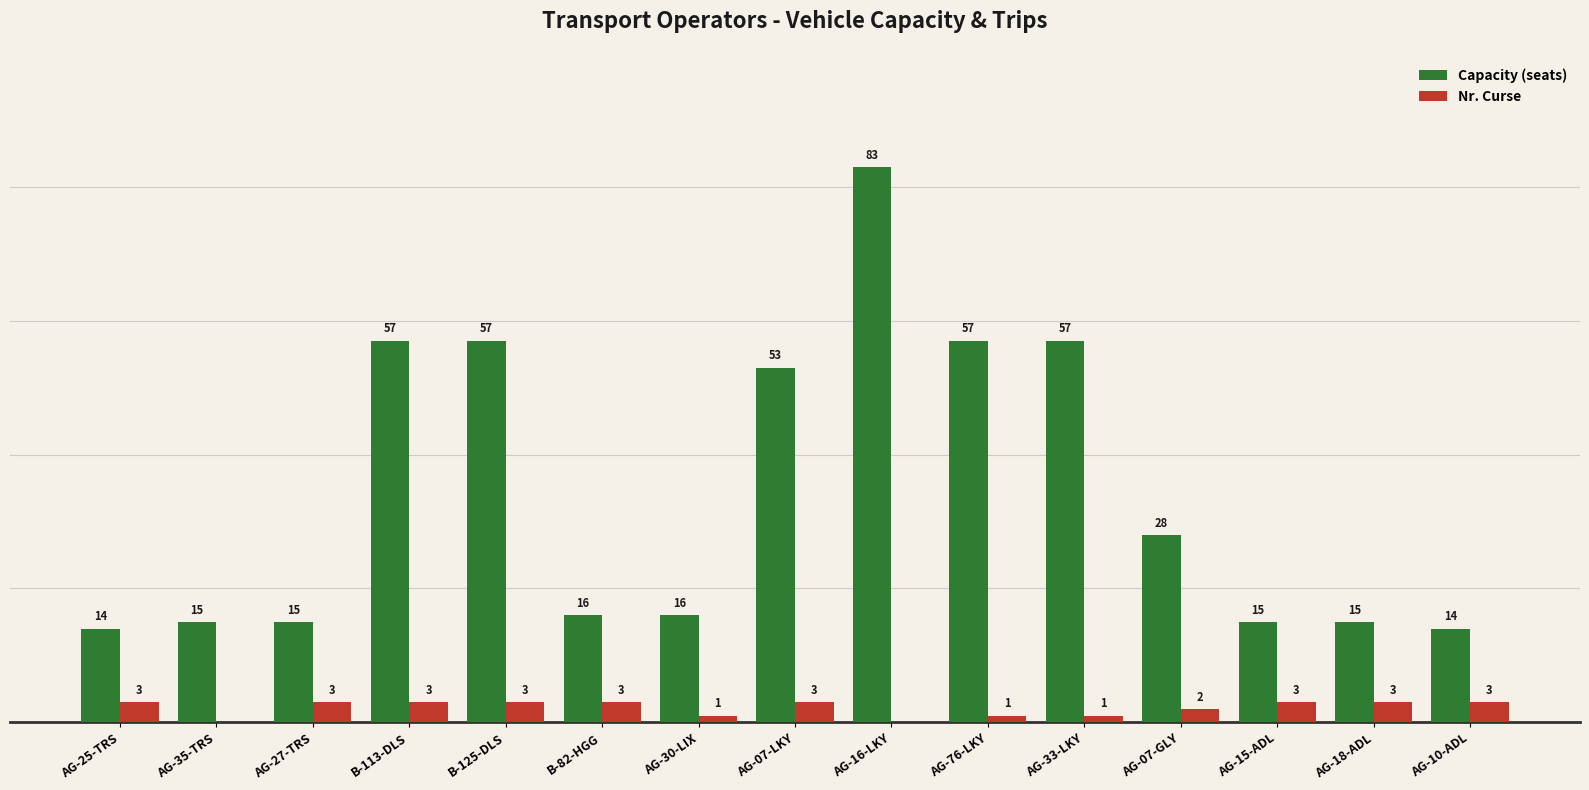

Which series changed the most between B-125-DLS and AG-07-LKY?

Capacity (seats)